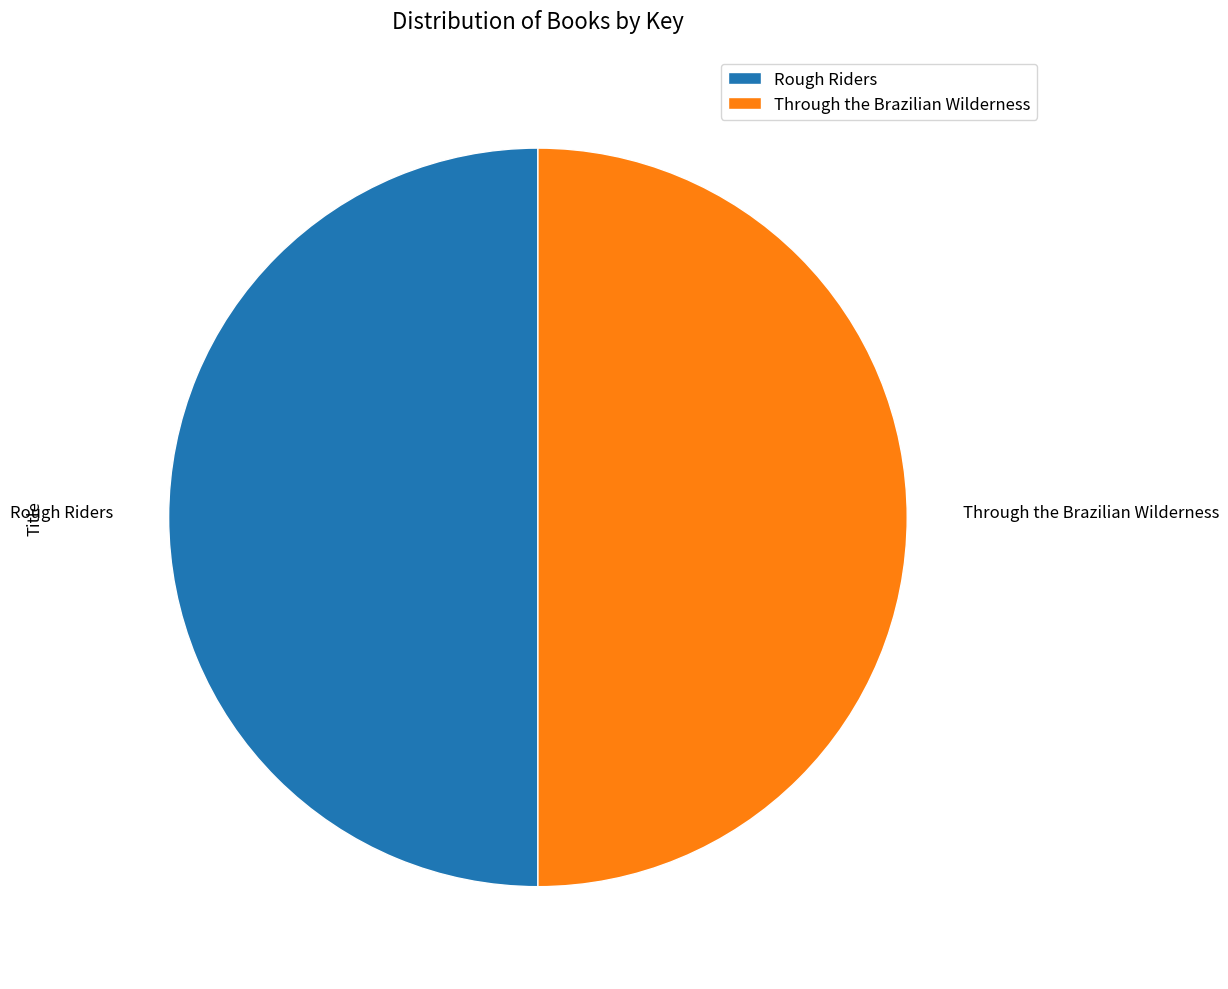

How many segments does this pie chart have?

2